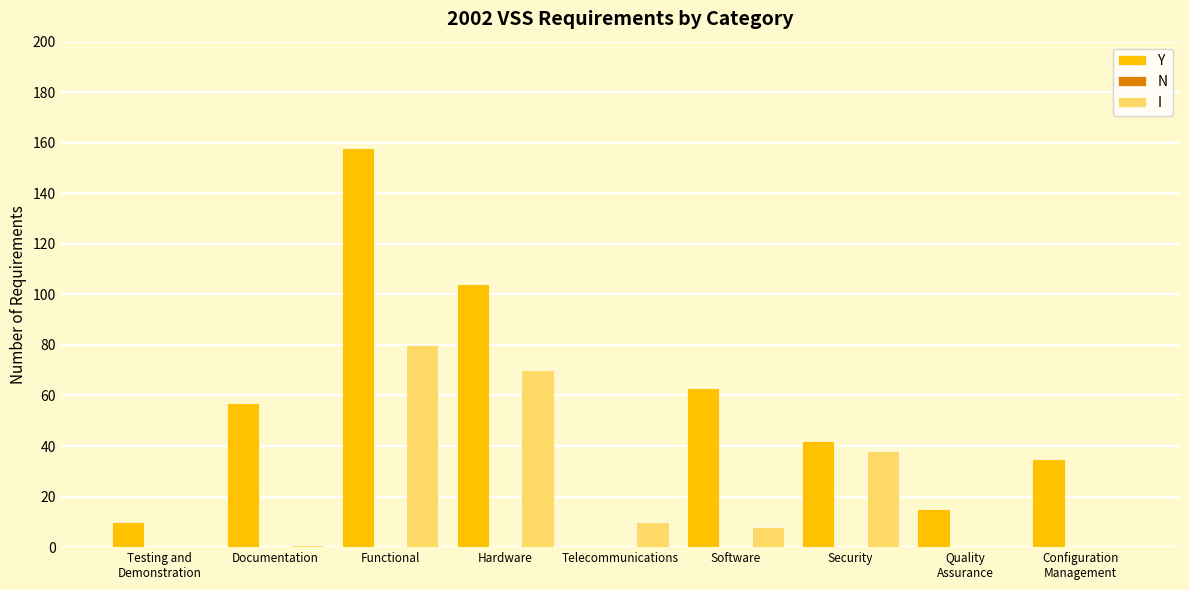

Which series has the largest total across all categories?

Y